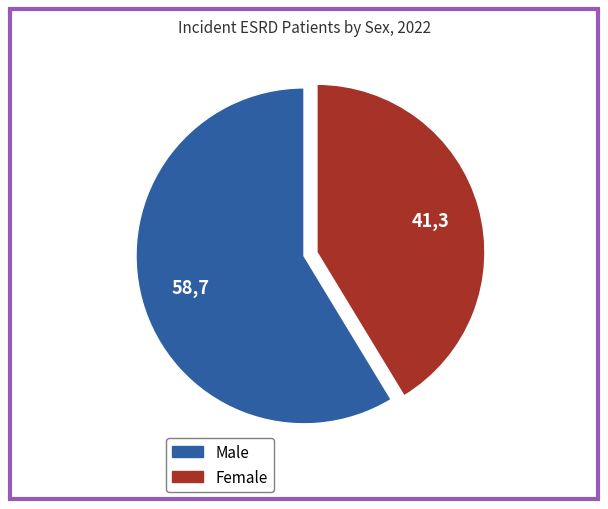

Which category has the smallest portion of the pie?

Female